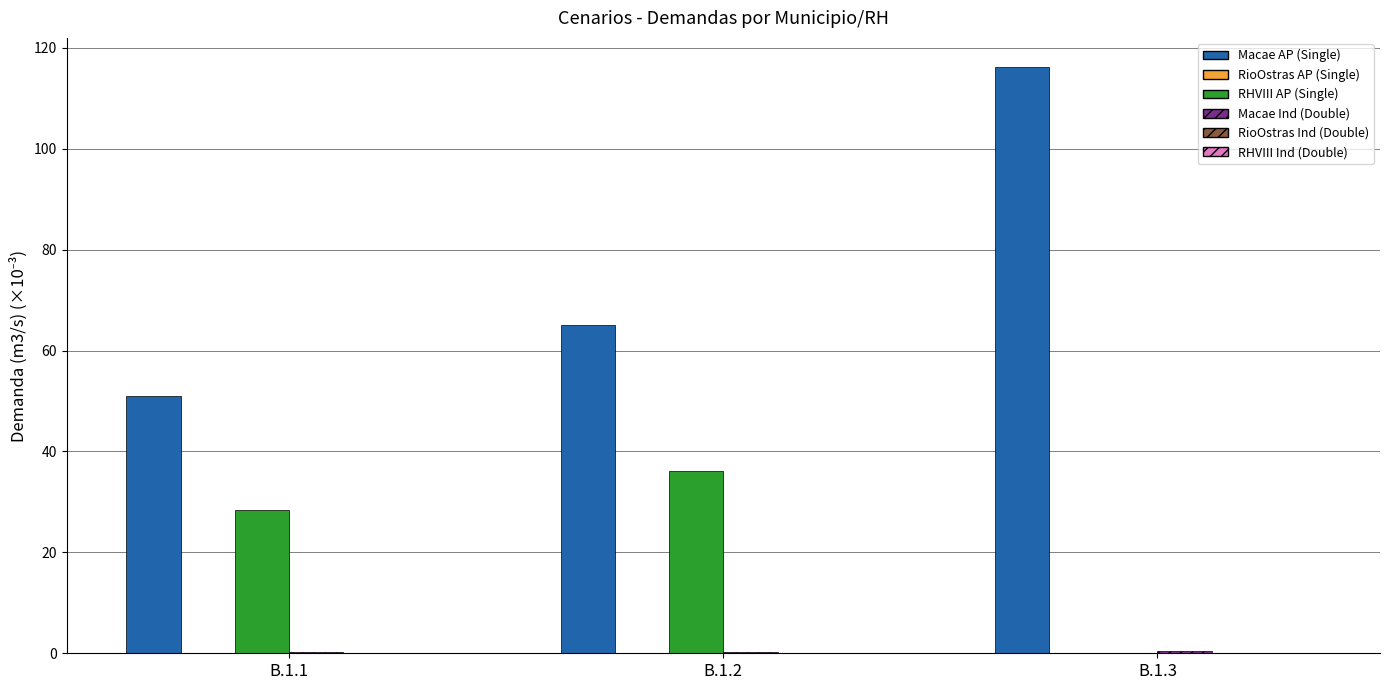

How many groups of bars are there?

3